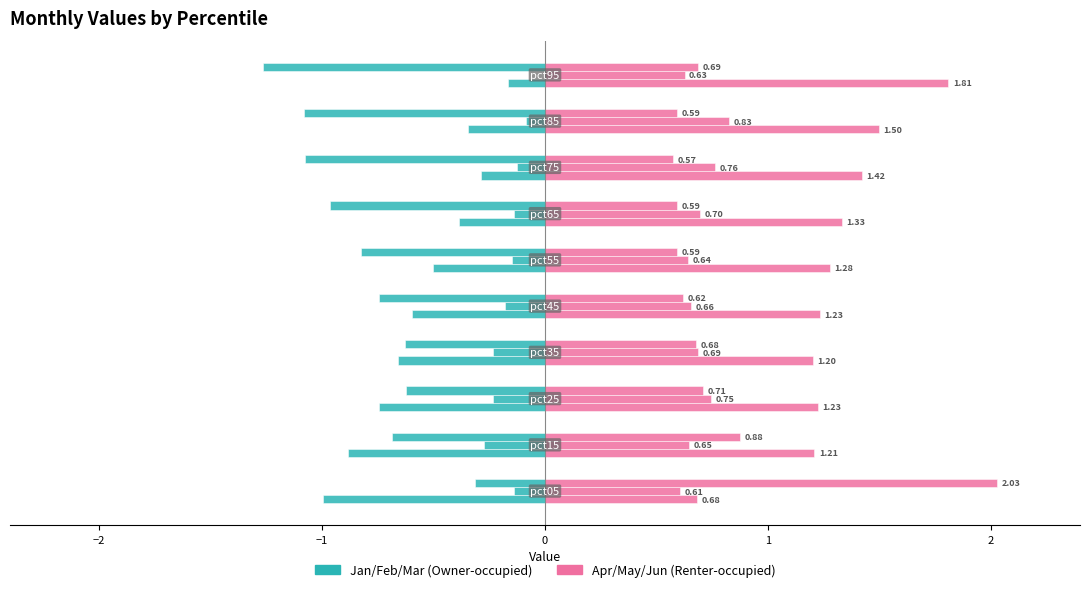

Does the chart contain stacked bars?

No